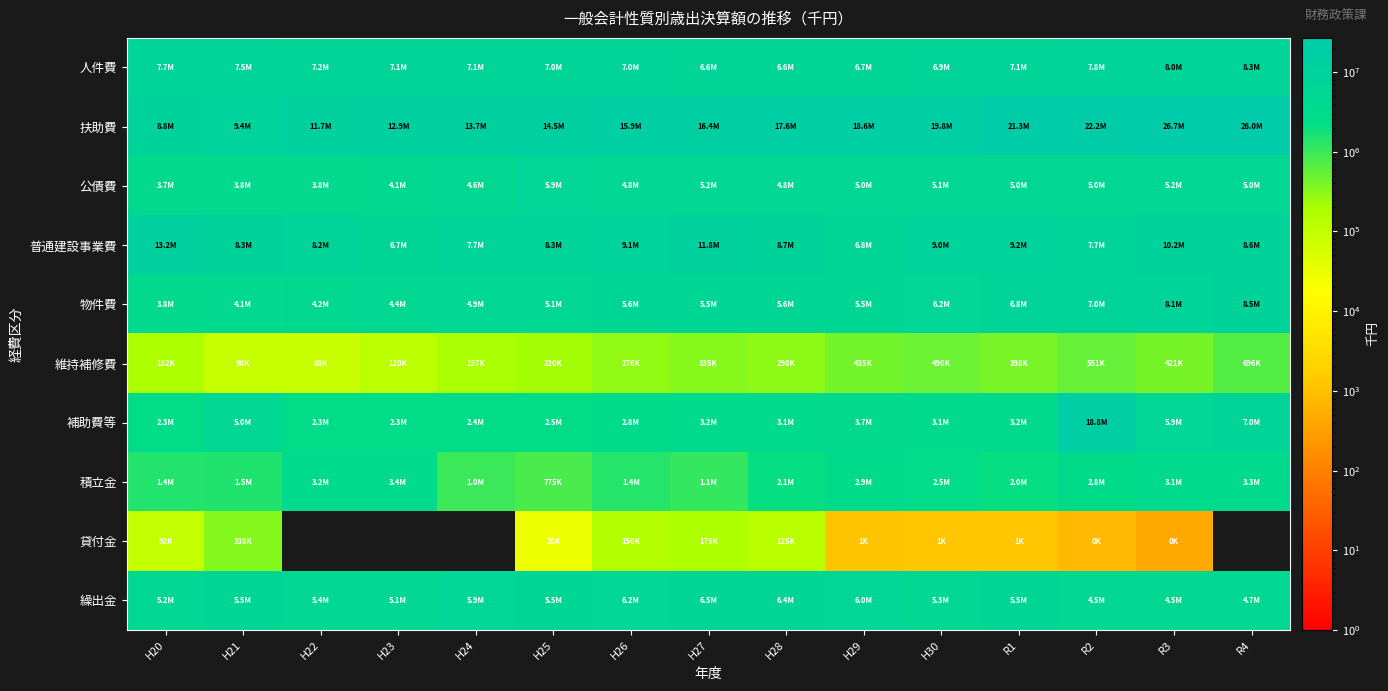

At which category is the sum across all series the highest?

R2